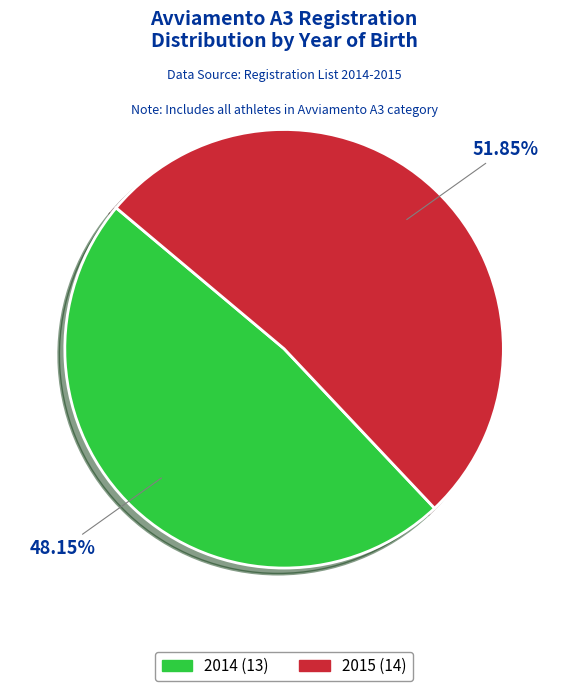

To the nearest percent, what is the average slice percentage?

50%